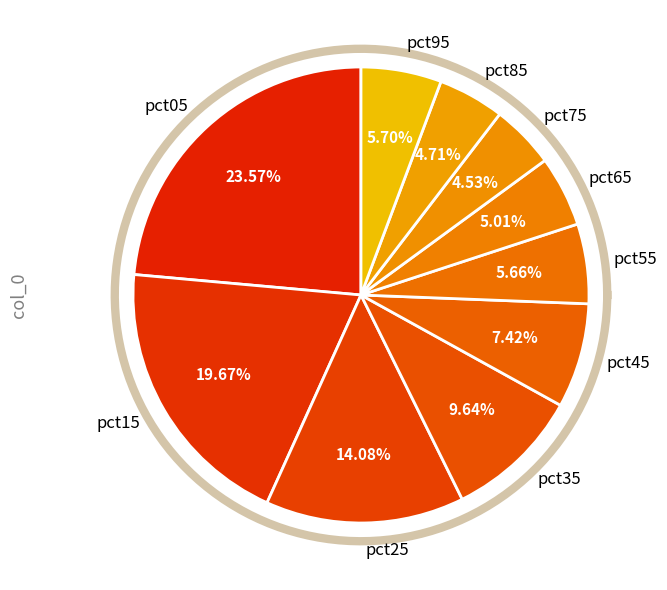

Is there any slice that represents more than half of the pie?

No